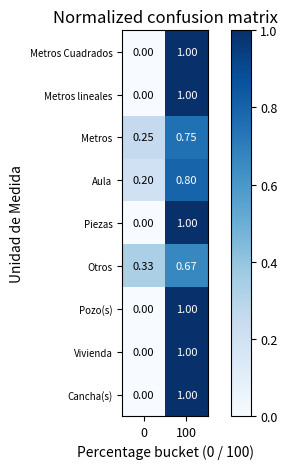

What is the total value across all series at 0?

0.8